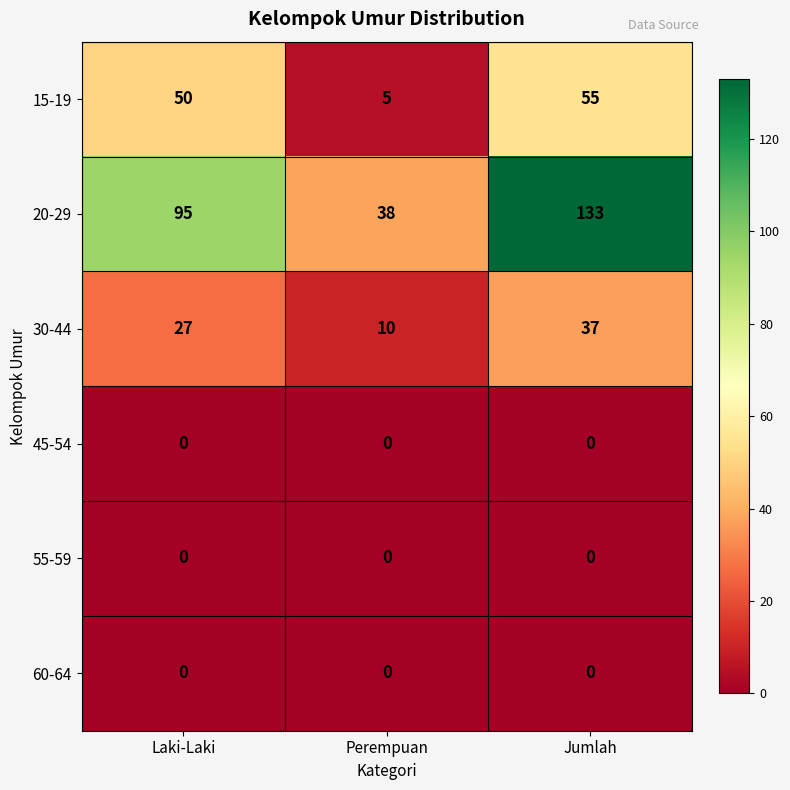

Which series has the largest total across all categories?

20-29